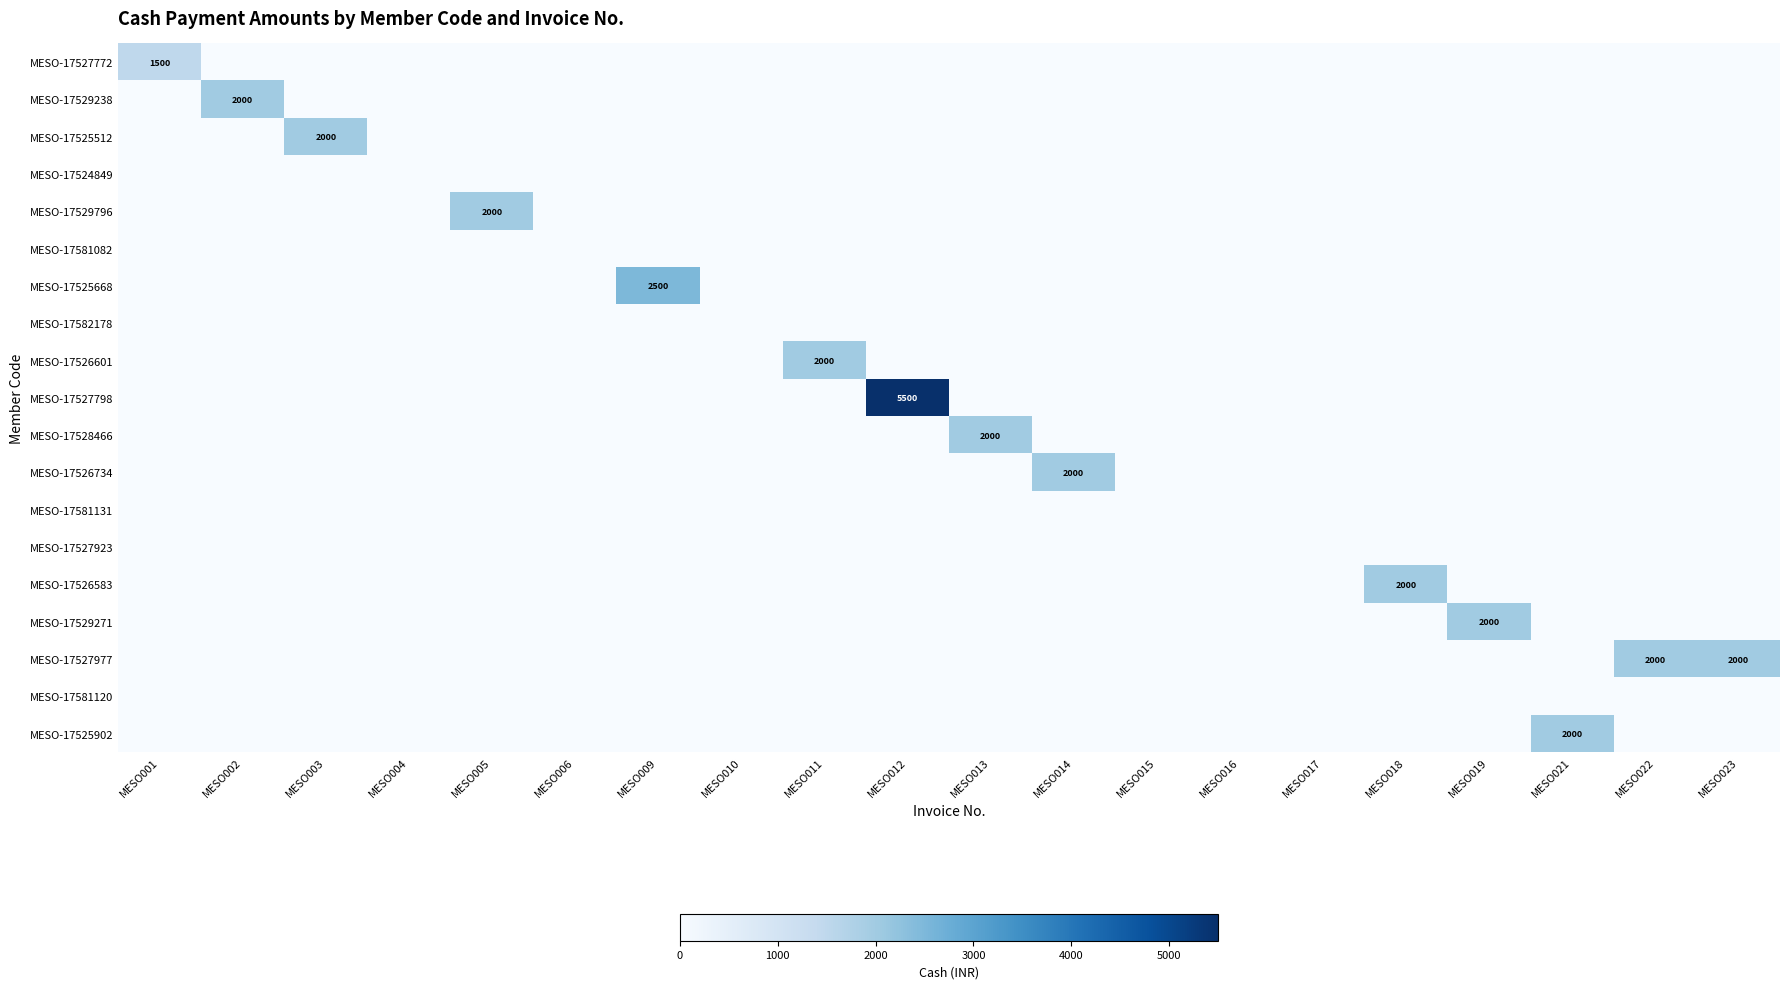

The value of MESO-17526734 at MESO014 is 2000. True or false?

True